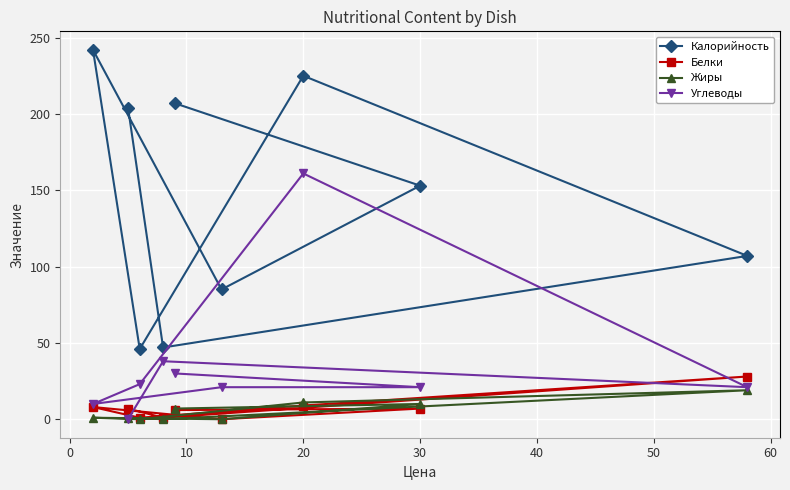

At which label is Калорийность closest to 144?

30